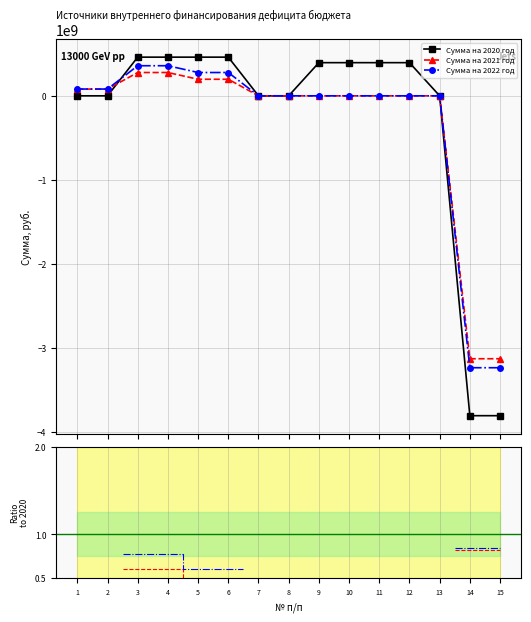

The Сумма на 2020 год series shows 650795657.2 at 3. True or false?

False